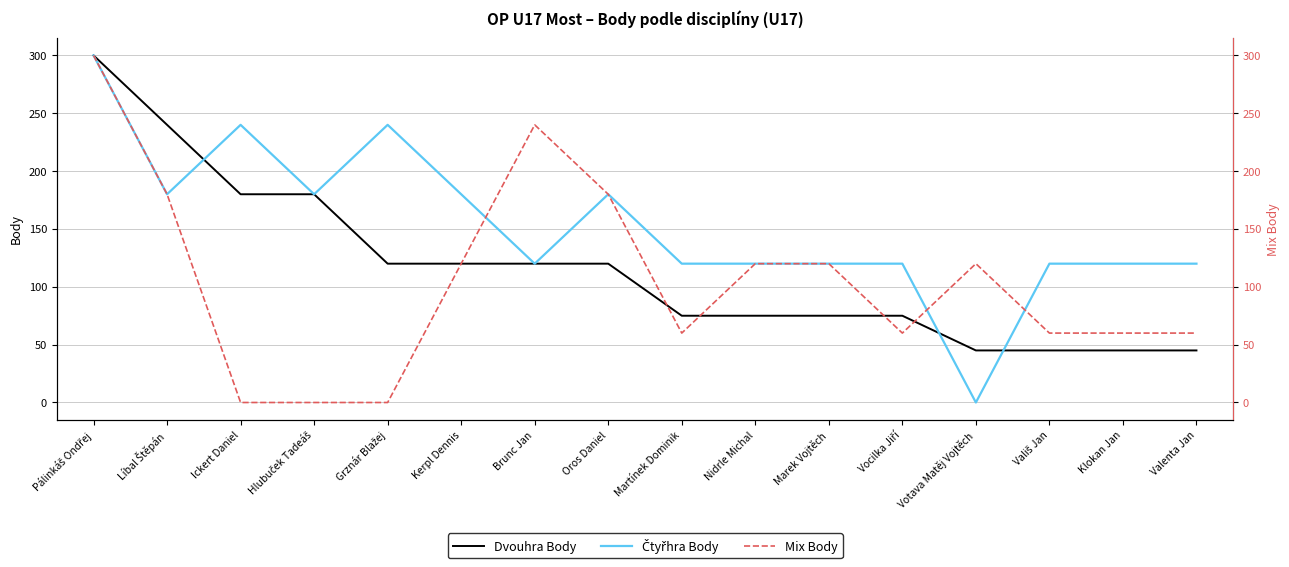

What is the difference between the Čtyřhra Body values at Vocilka Jiří and Oros Daniel?

60